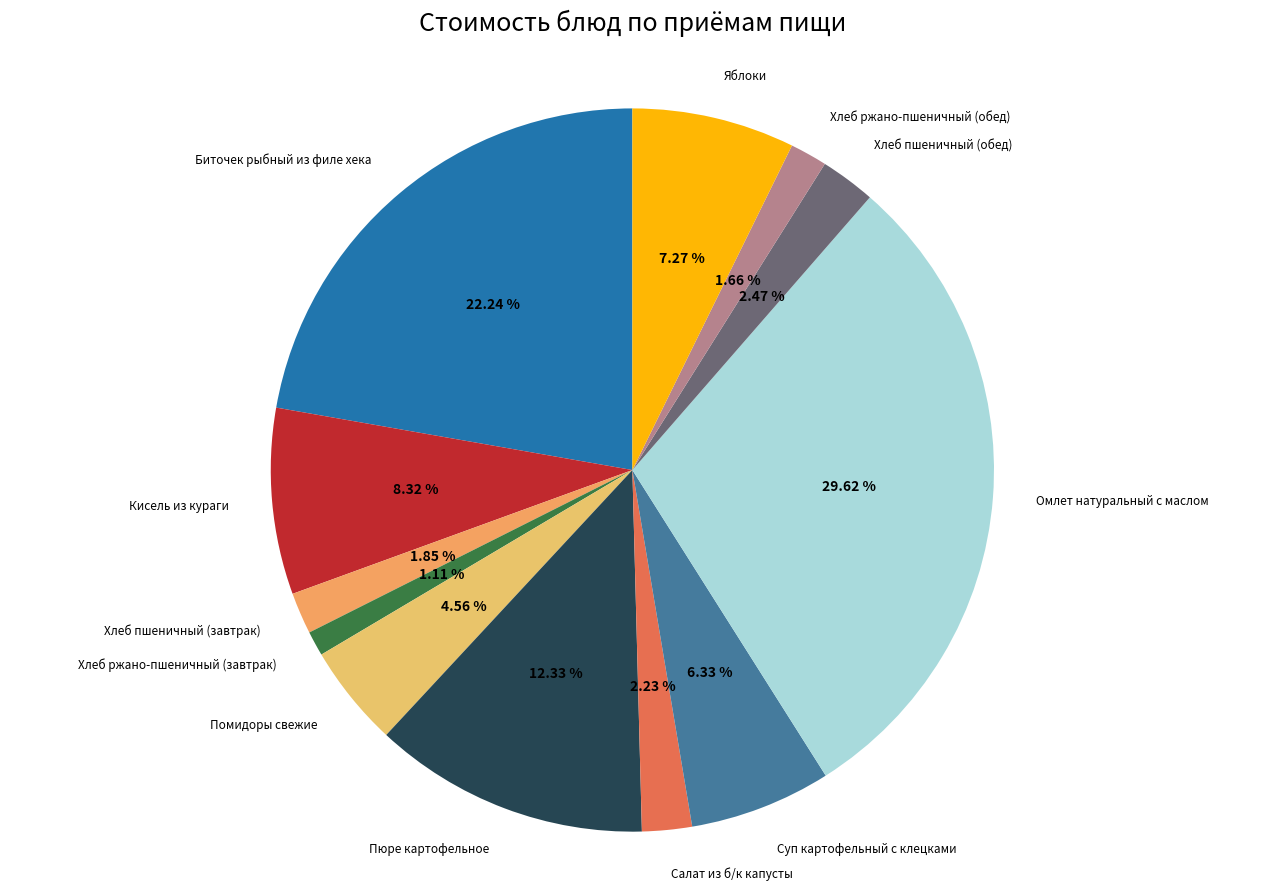

Does Хлеб ржано-пшеничный (обед) account for over 50% of the chart?

No